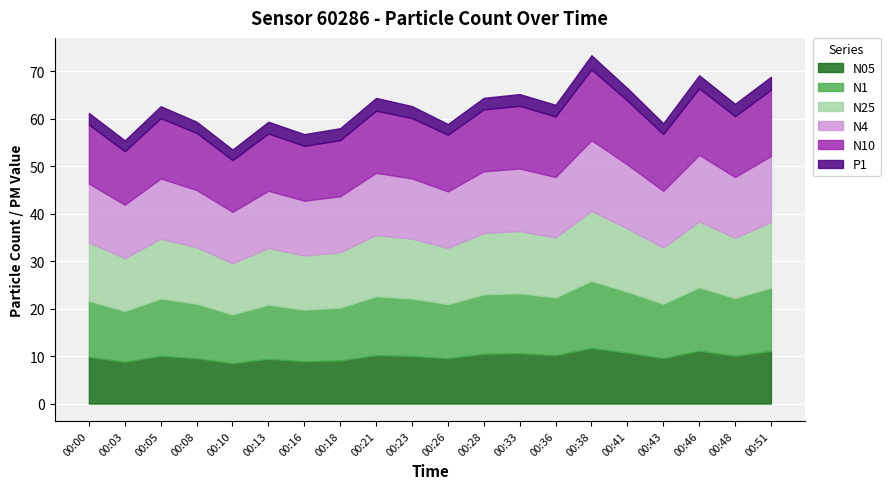

What is the highest value of the N25 series?

14.8